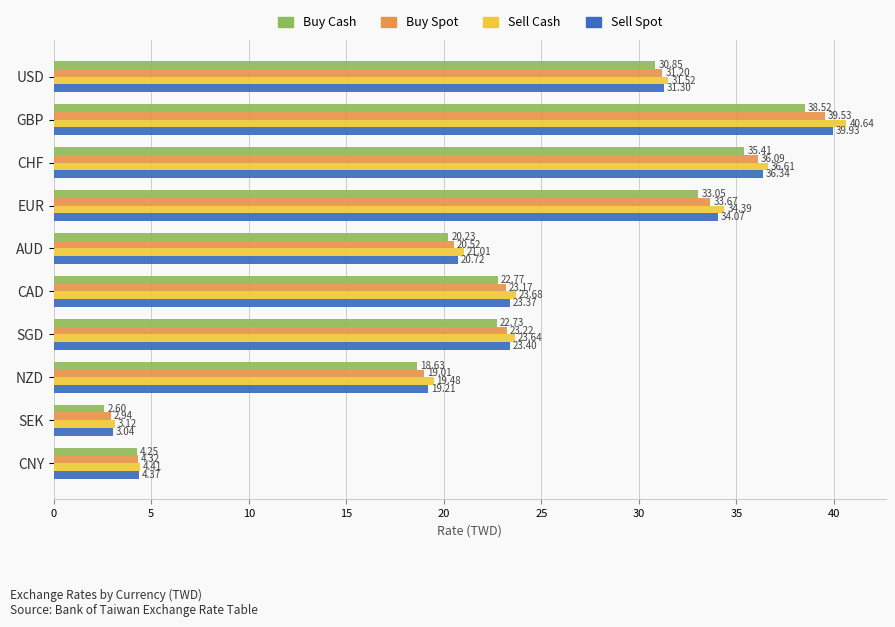

What is the average value of the Buy Spot series?

23.4